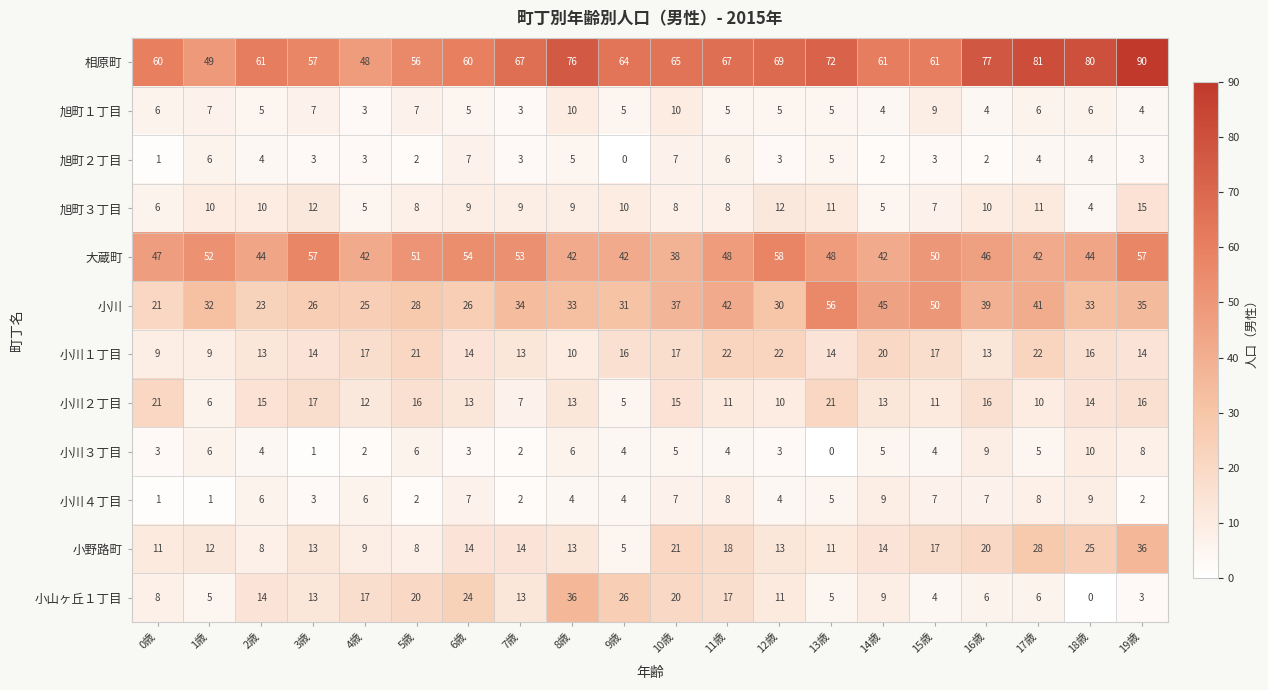

How many data points in 相原町 are less than 65?

10